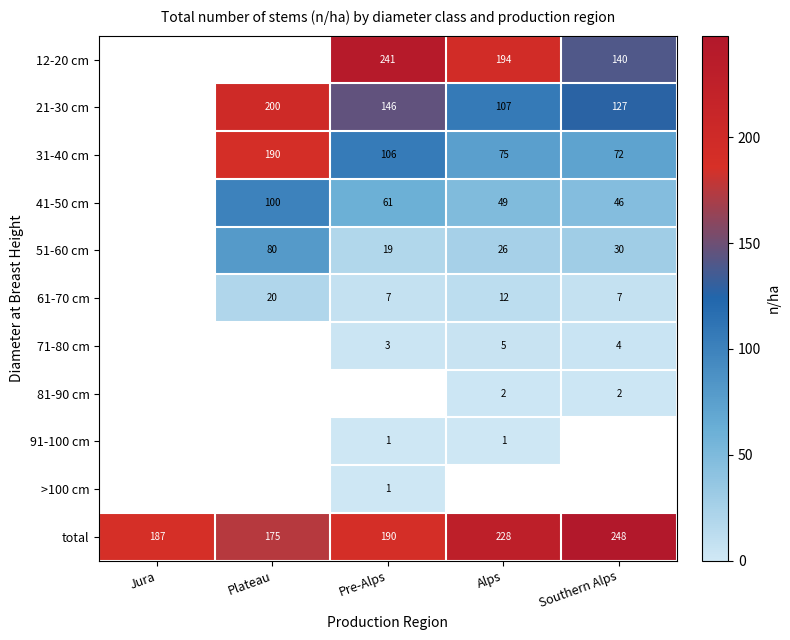

At which label is total closest to 211?

Alps